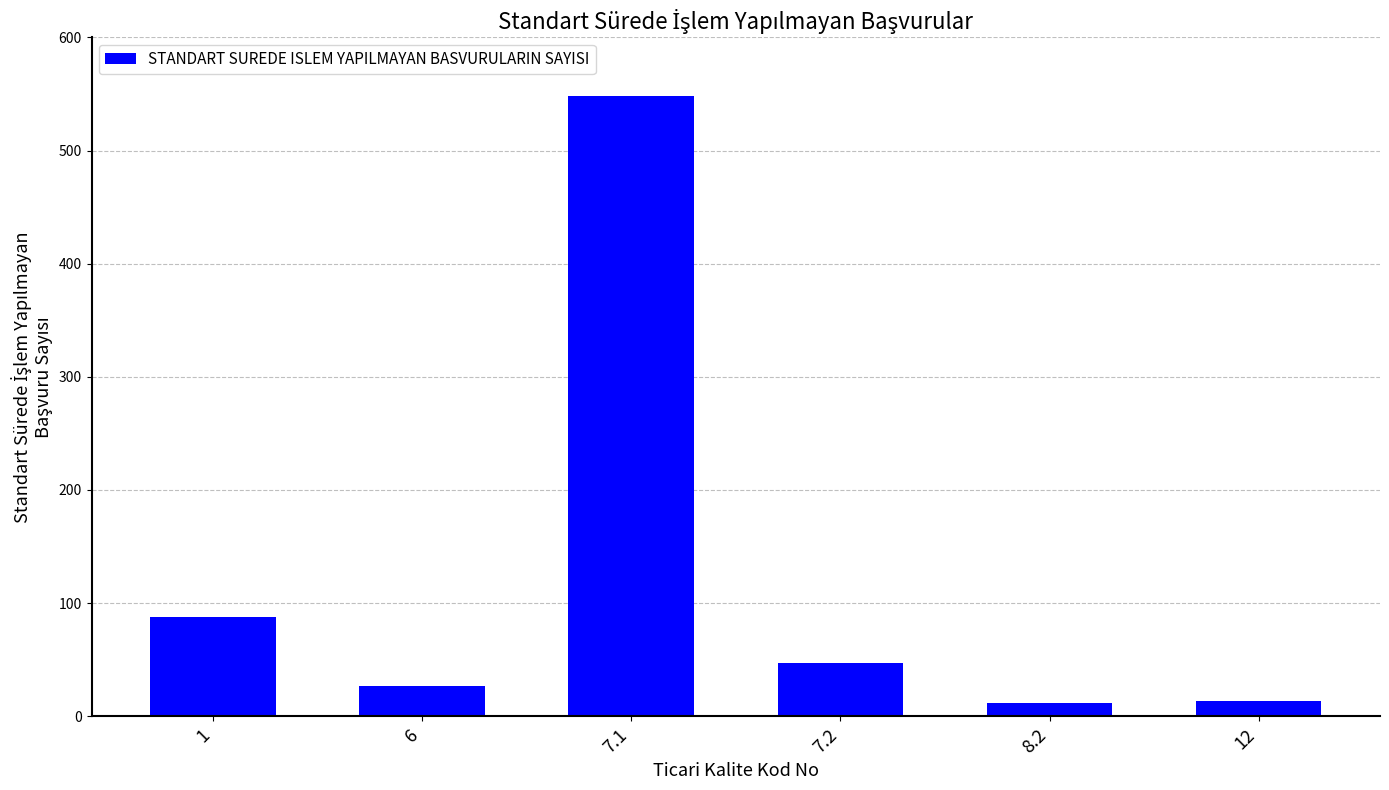

The value at 7.1 is 157. True or false?

False